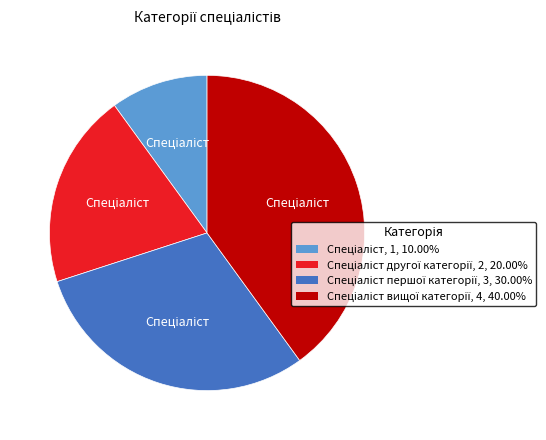

Is there any slice that represents more than half of the pie?

No